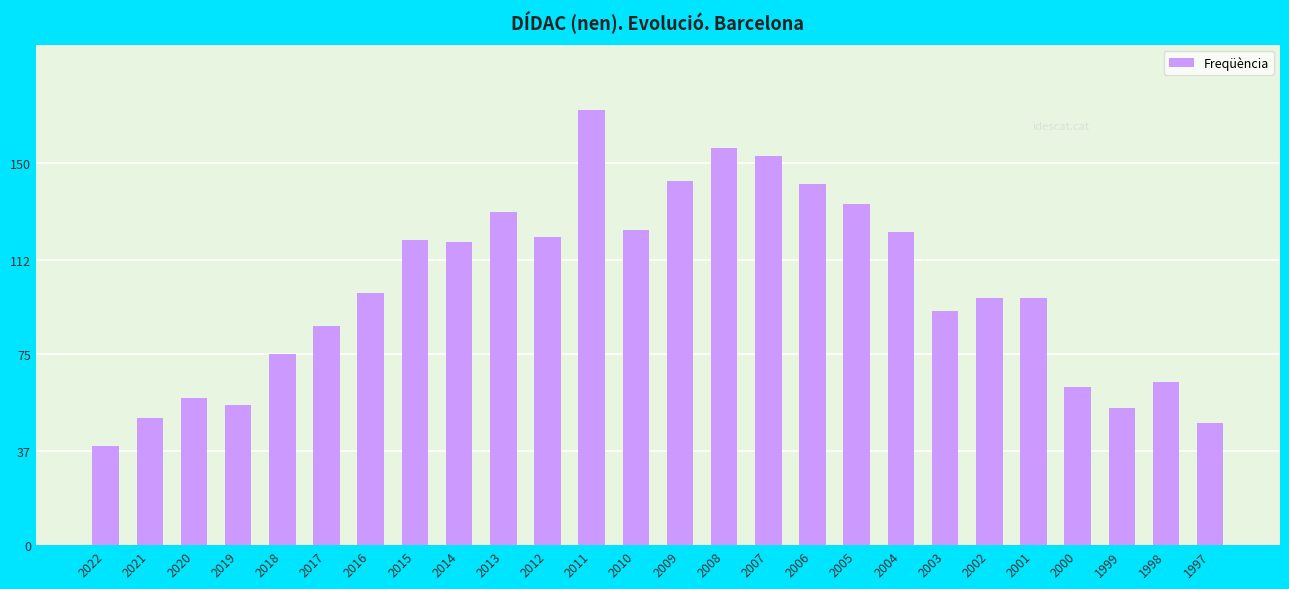

What is the sum of all values?

2613